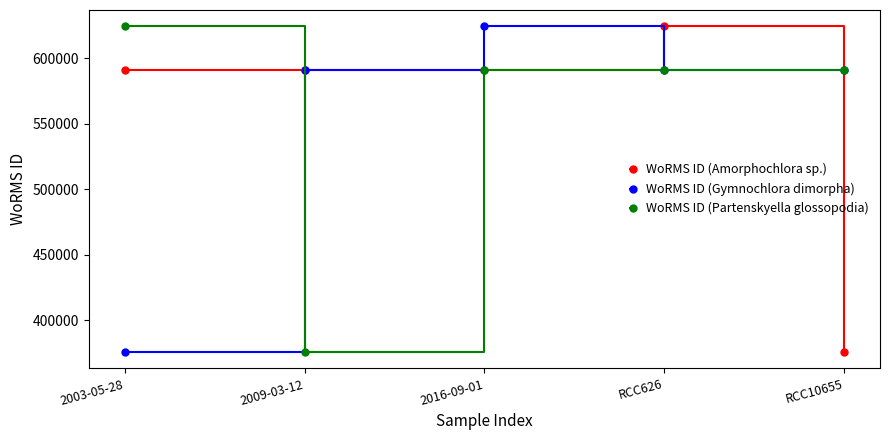

What is the greatest value displayed?

624507